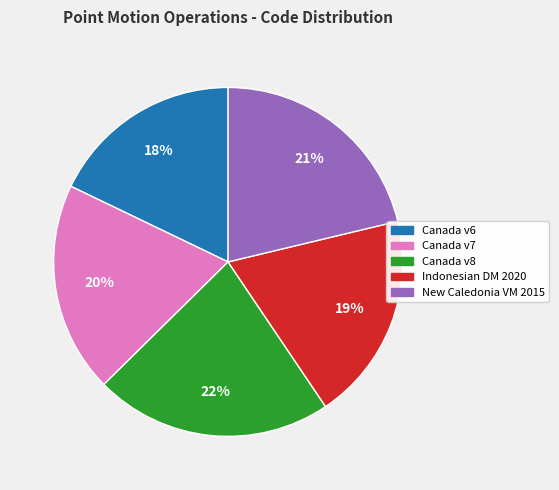

Count the number of slices in the pie.

5